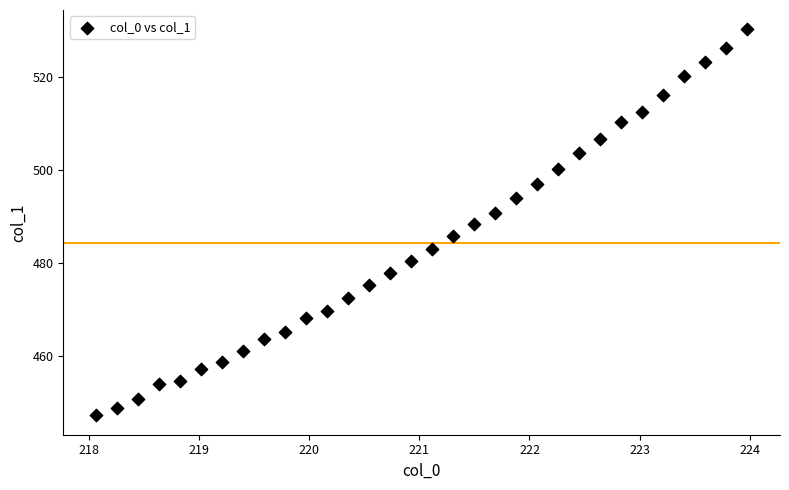

What is the range of X values (max minus min)?

5.9